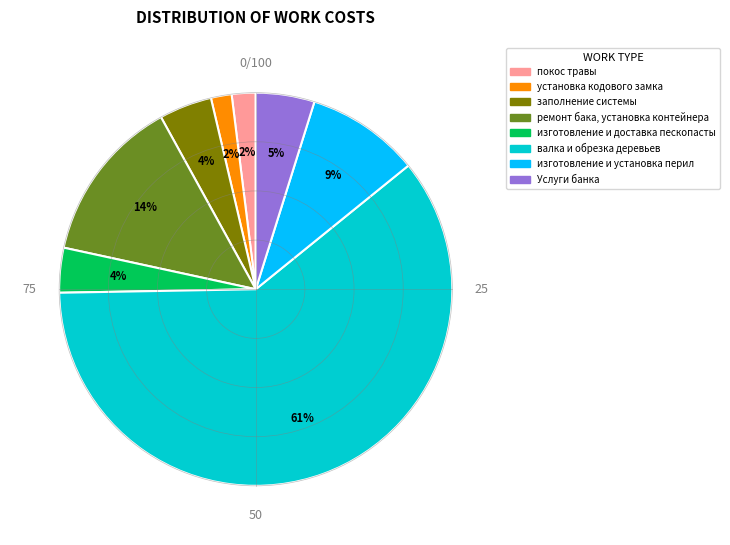

Which has a higher value, заполнение системы or валка и обрезка деревьев?

валка и обрезка деревьев